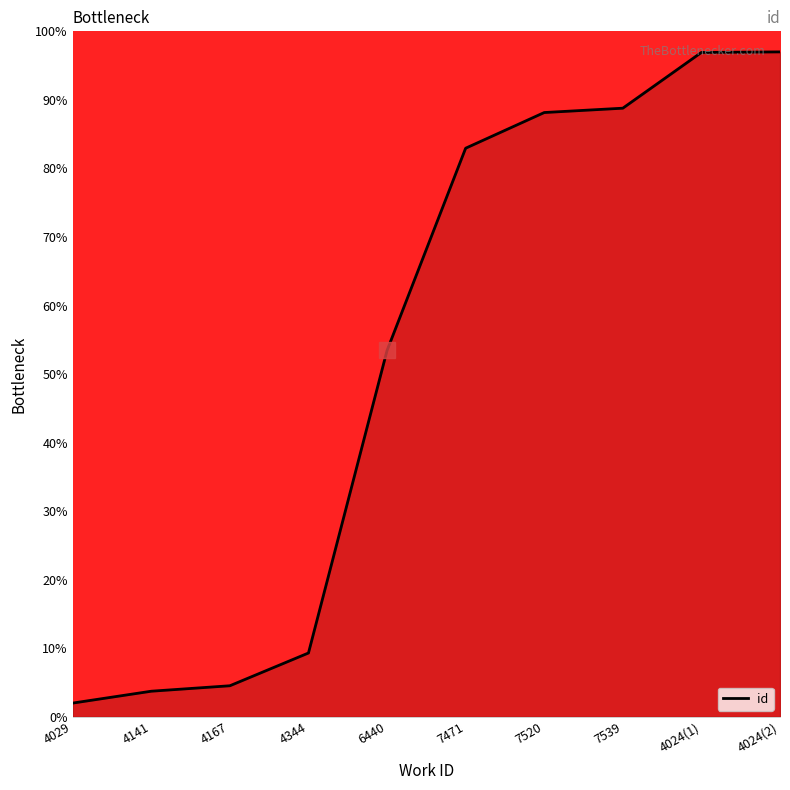

Where does the data first go above 82?

7471